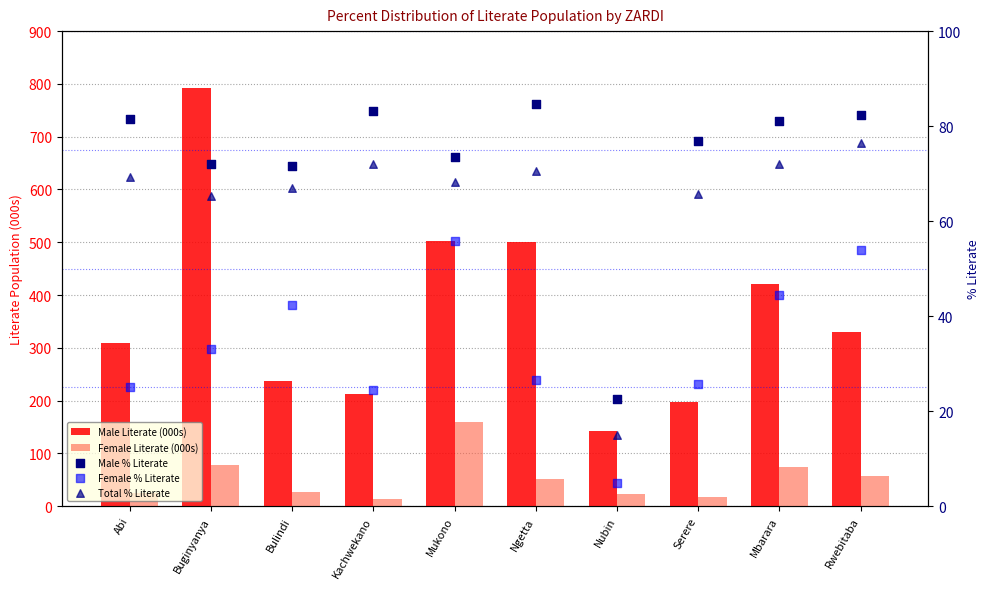

Which series has the widest spread of Y values?

Male Literate (000s)